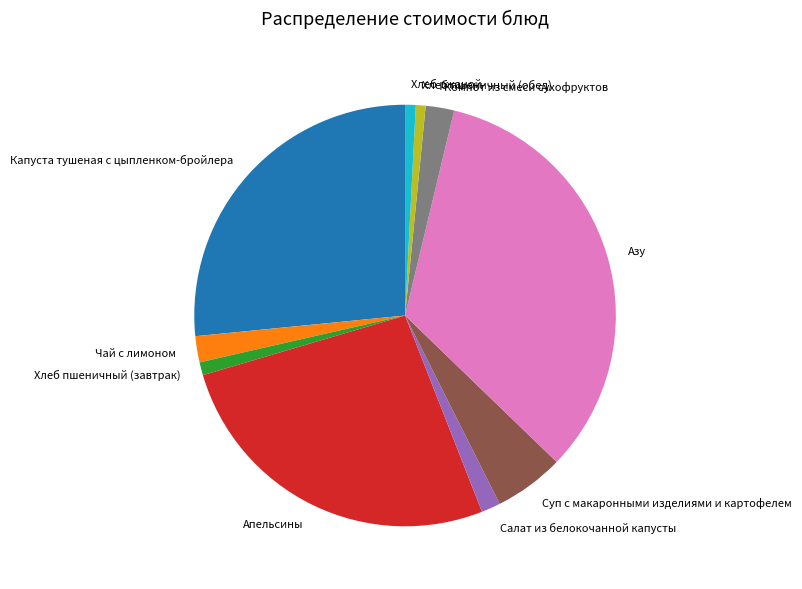

Which slice is the largest?

Азу